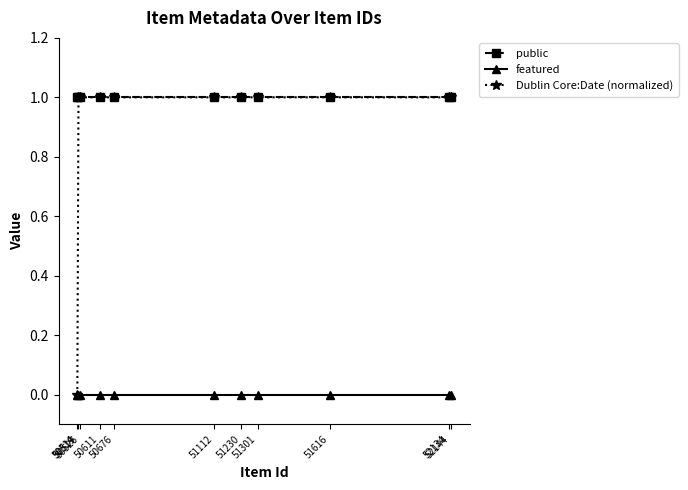

Reading left to right, extract all data points from this chart.

public: 1.0	1.0	1.0	1.0	1.0	1.0	1.0	1.0	1.0	1.0	1.0
featured: 0.0	0.0	0.0	0.0	0.0	0.0	0.0	0.0	0.0	0.0	0.0
Dublin Core:Date (normalized): 0.0	1.0	1.0	1.0	1.0	1.0	1.0	1.0	1.0	1.0	1.0